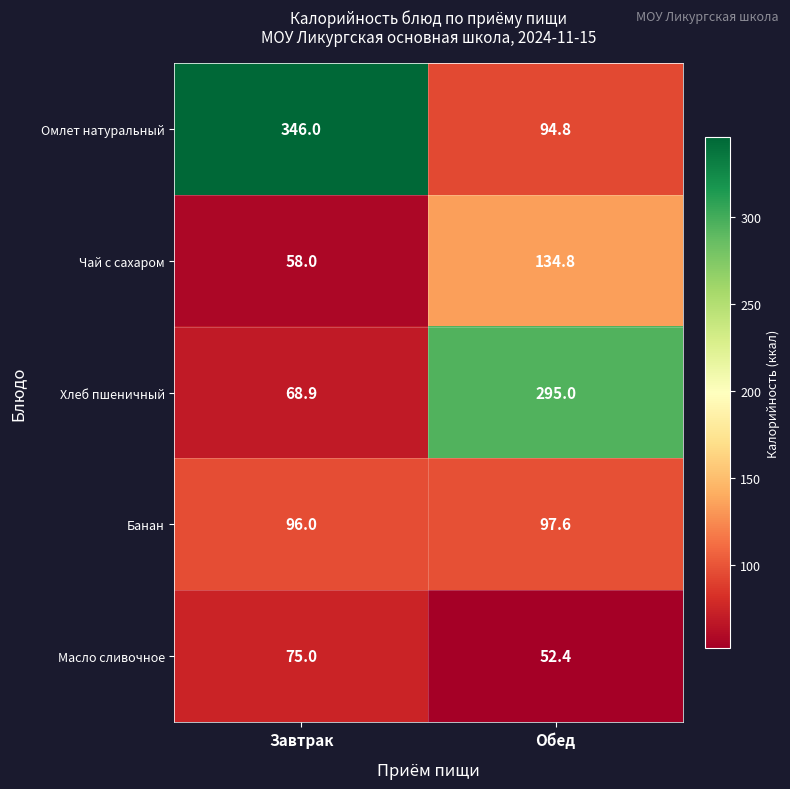

True or false: Масло сливочное has a value of 75.0 at Завтрак.

True